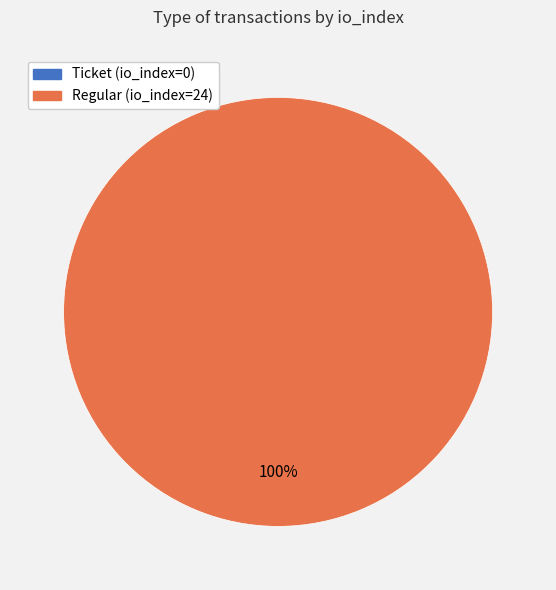

What is the largest slice in the pie chart?

Regular (io_index=24)